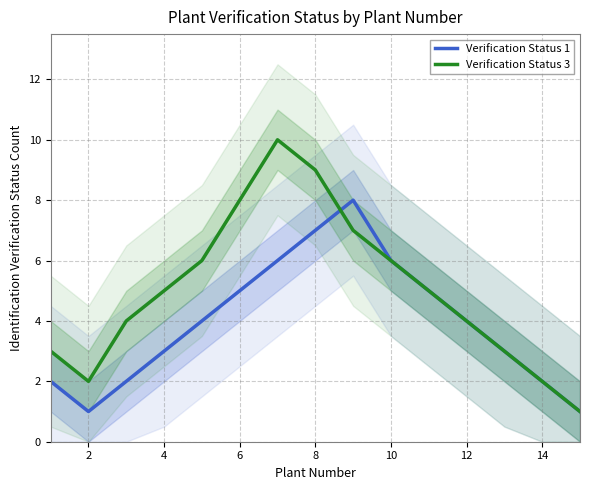

How many values in the Verification Status 3 series are below 5?

7